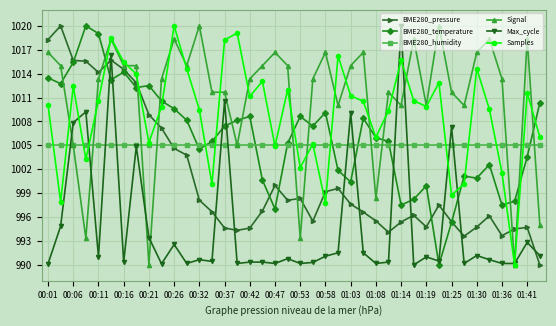

What is the maximum value shown in the chart?

1020.0